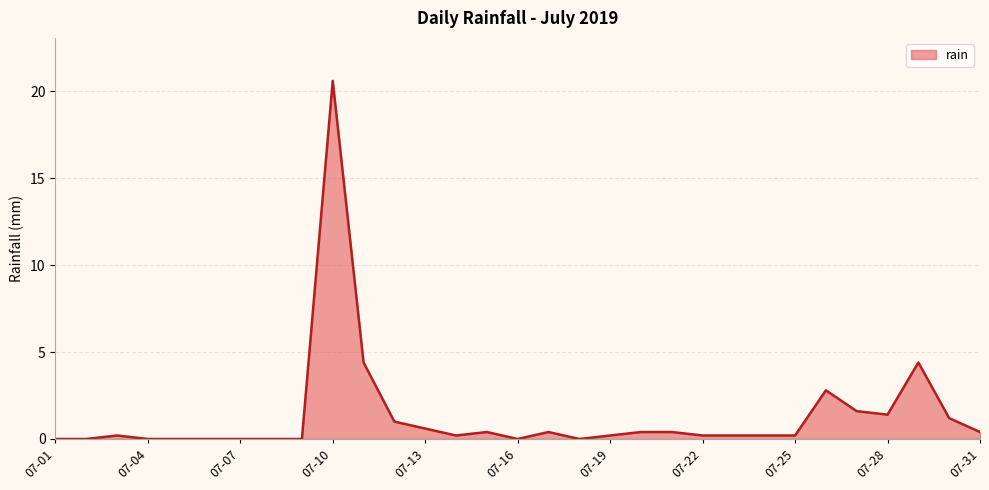

What is the maximum value shown in the chart?

20.6